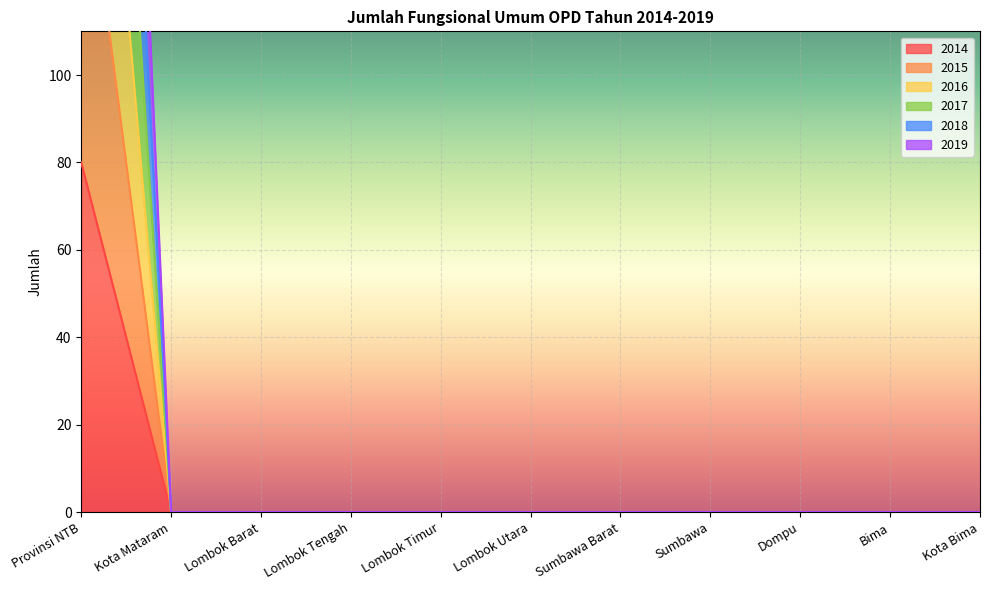

Is it true that 2018 equals 0 at Kota Mataram?

True